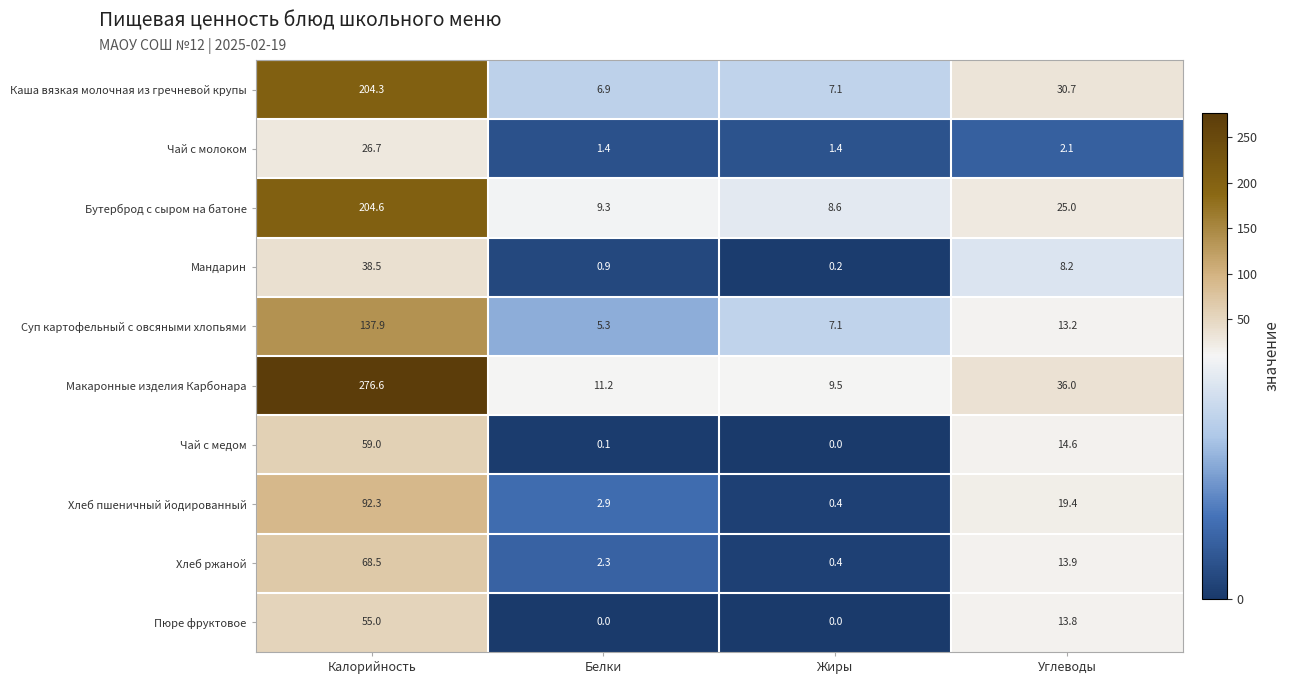

The Чай с медом series shows -30.5 at Жиры. True or false?

False